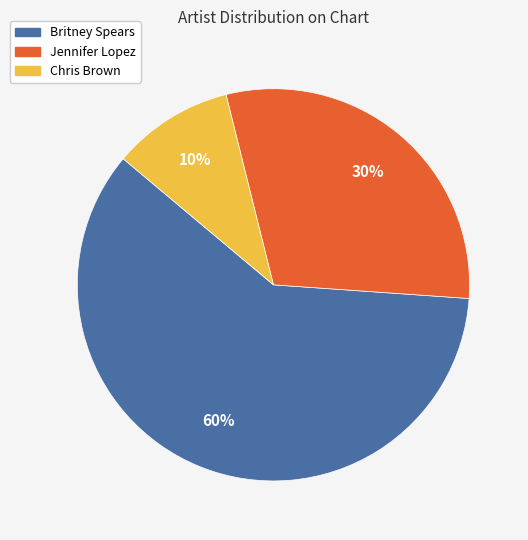

Is it true that Jennifer Lopez is 30% of the pie?

True